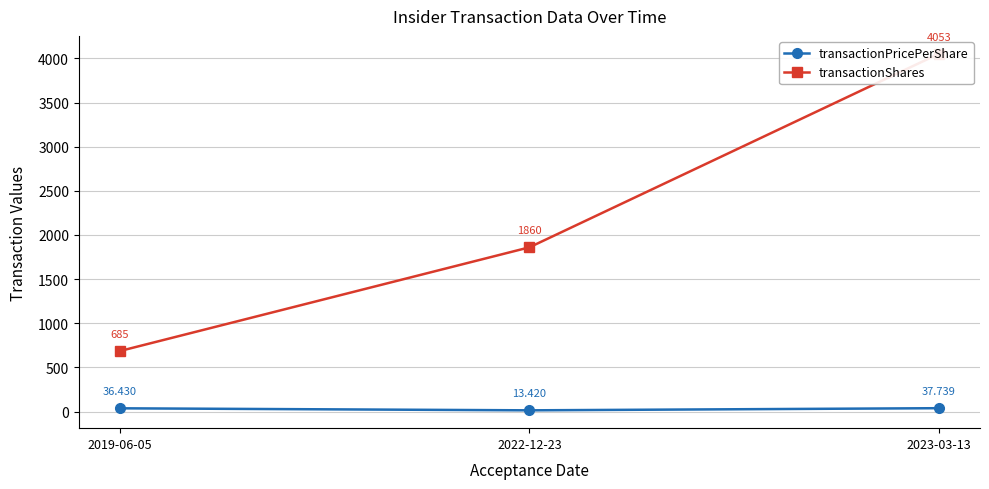

Where does the transactionPricePerShare series first go above 36?

2019-06-05